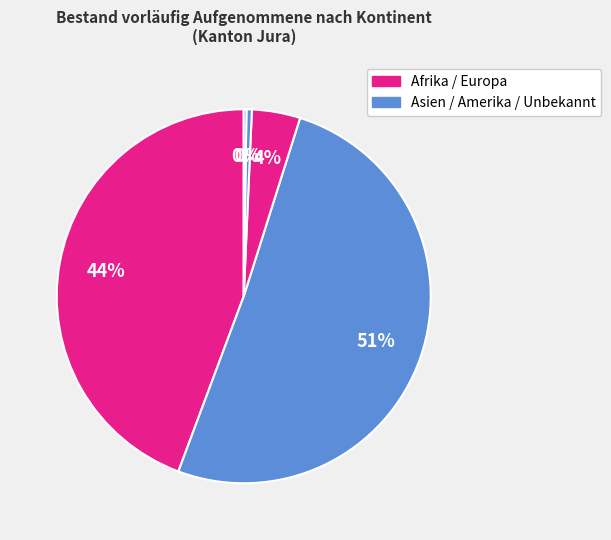

Which category has the biggest portion of the pie?

Asien